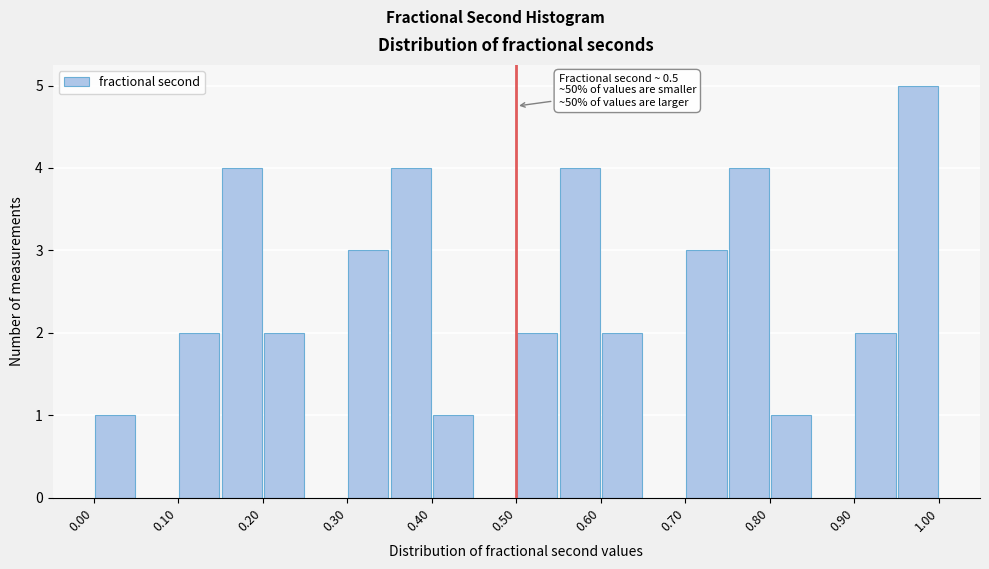

Over which range of the x-axis is the bar tallest?

0.95 to 1.00